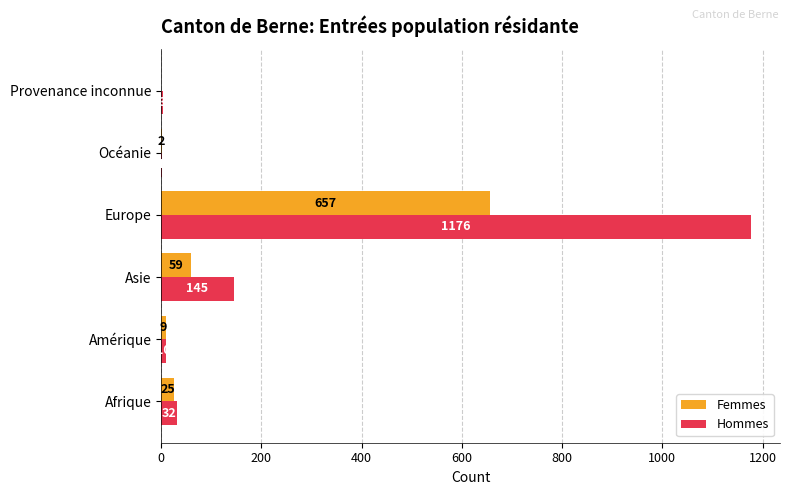

At which category is the sum across all series the highest?

Europe